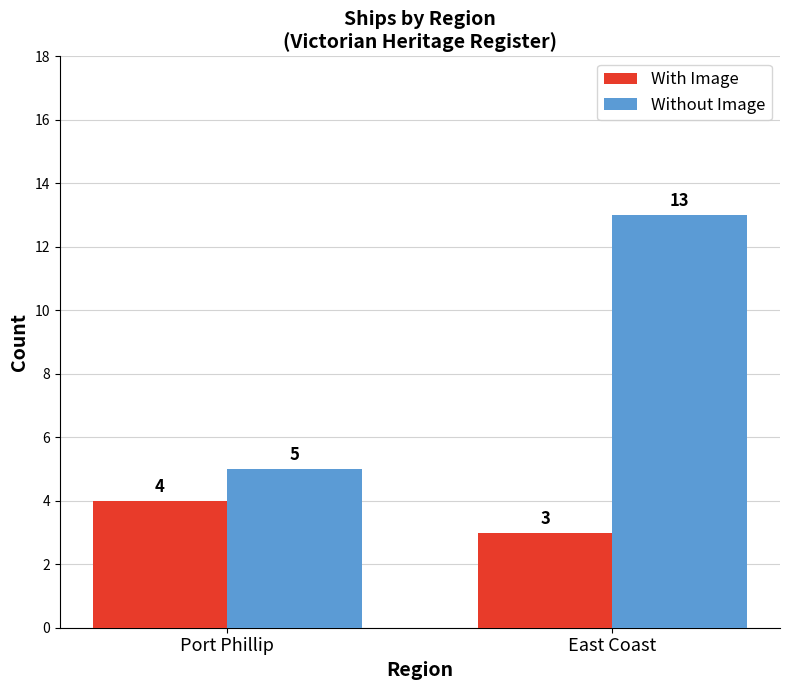

How many bars are there in total?

4